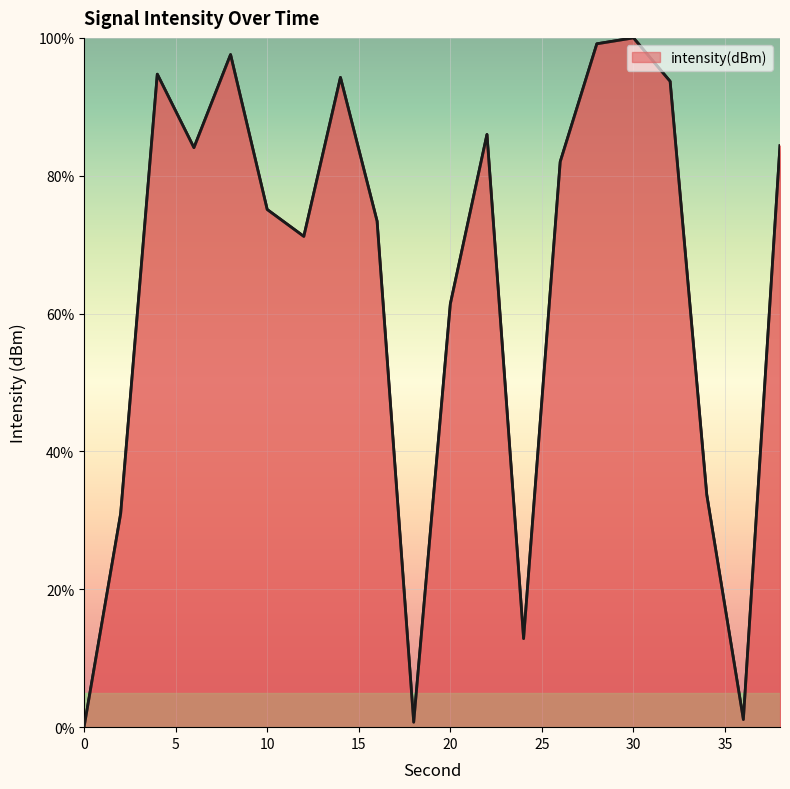

How many lines are shown in the chart?

1